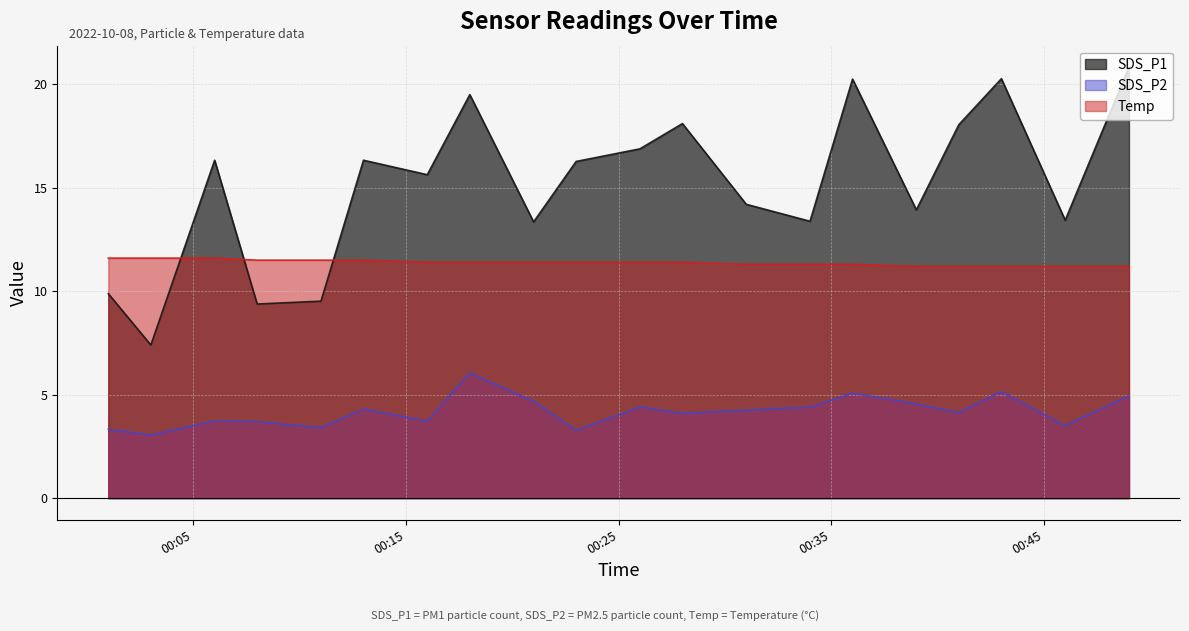

List the series in order of their overall mean, highest first.

SDS_P1, Temp, SDS_P2